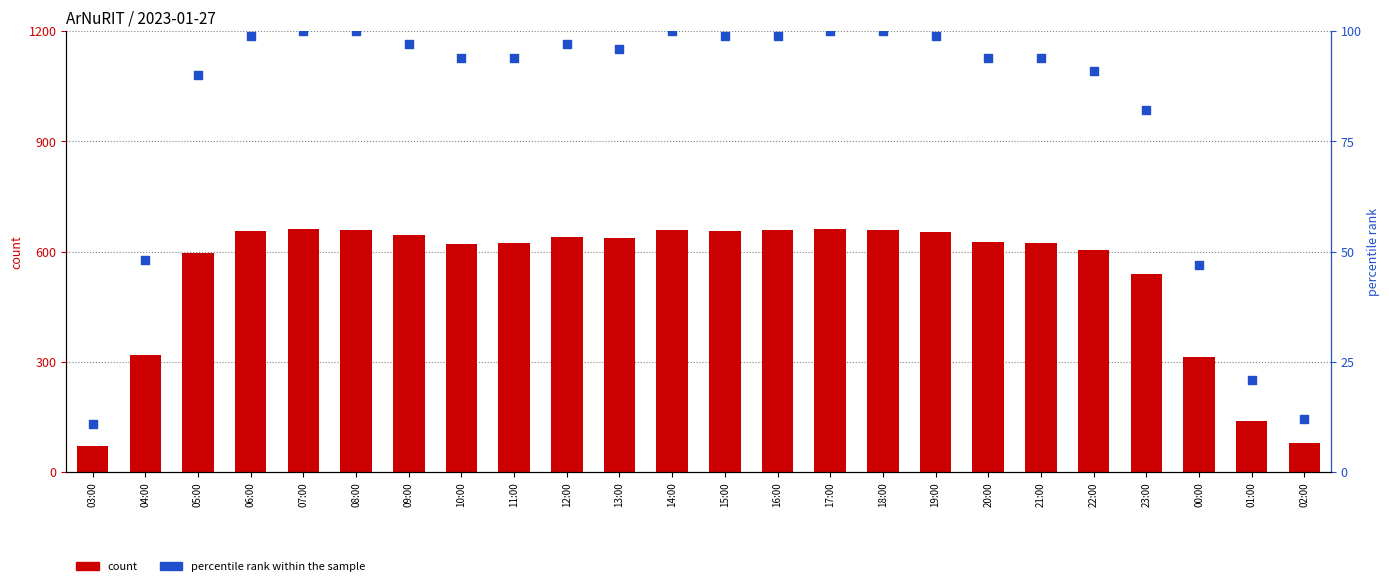

What are all the series names shown in the legend?

count, percentile rank within the sample